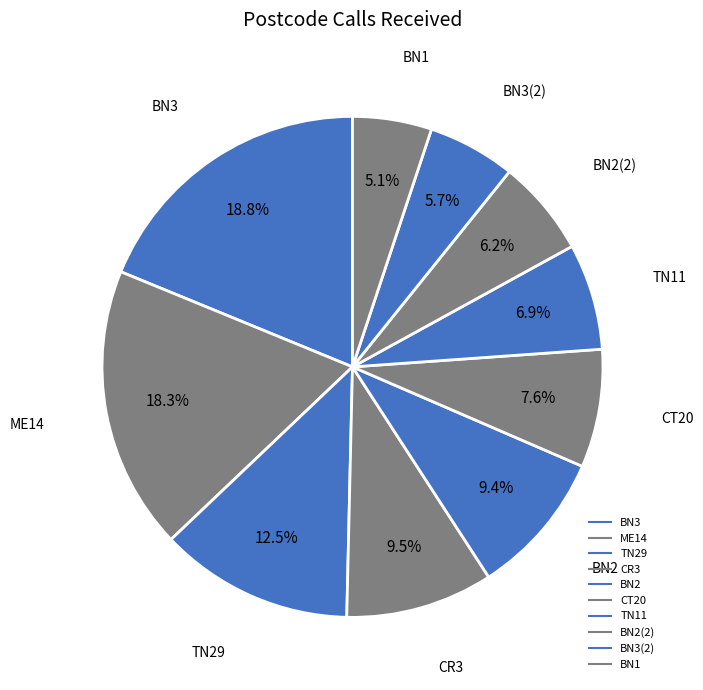

Which category has the biggest portion of the pie?

BN3